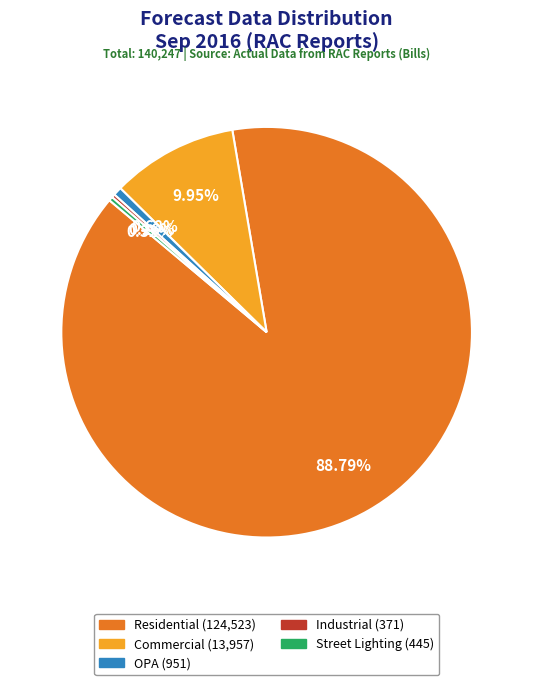

Approximately how many times larger is the value at Commercial compared to Street Lighting?

31.4